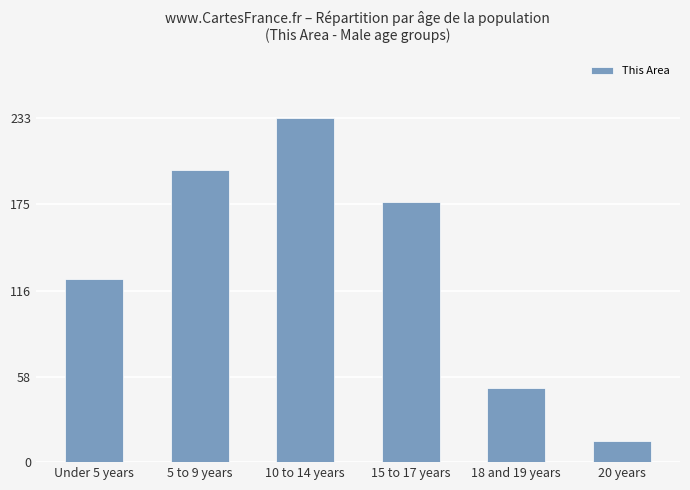

The chart shows a value of 233 at 10 to 14 years. True or false?

True